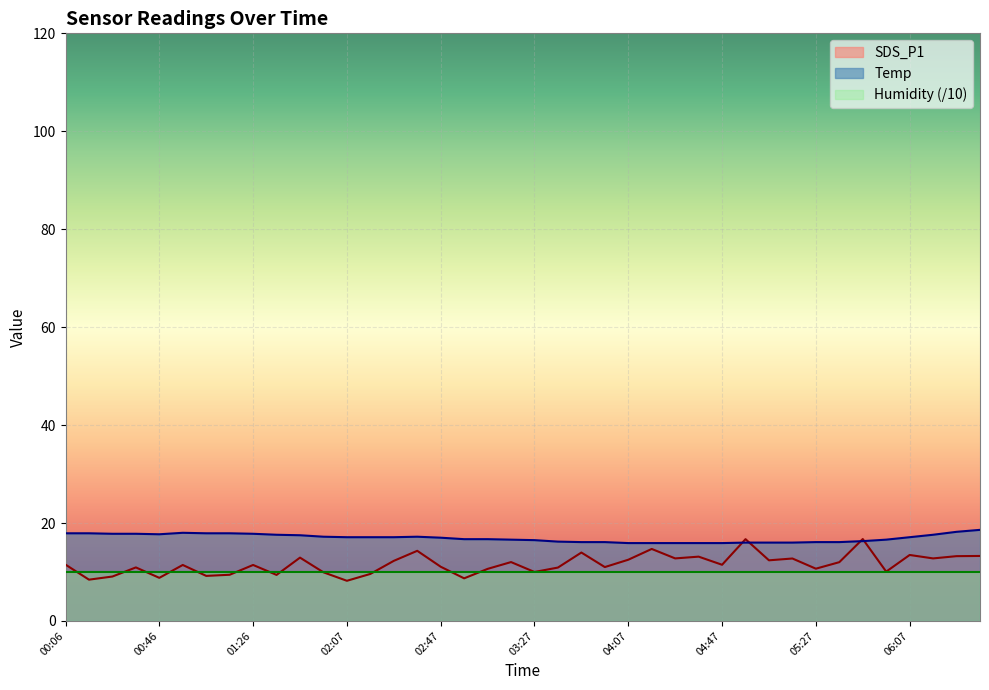

What is the minimum value shown in the chart?

8.2